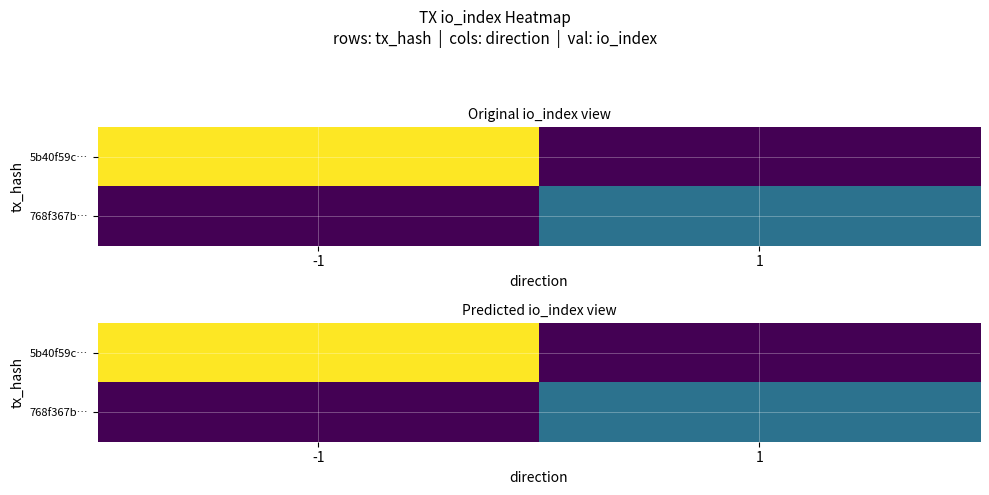

Rank the series at 1 from lowest to highest value.

5b40f59c…, 768f367b…